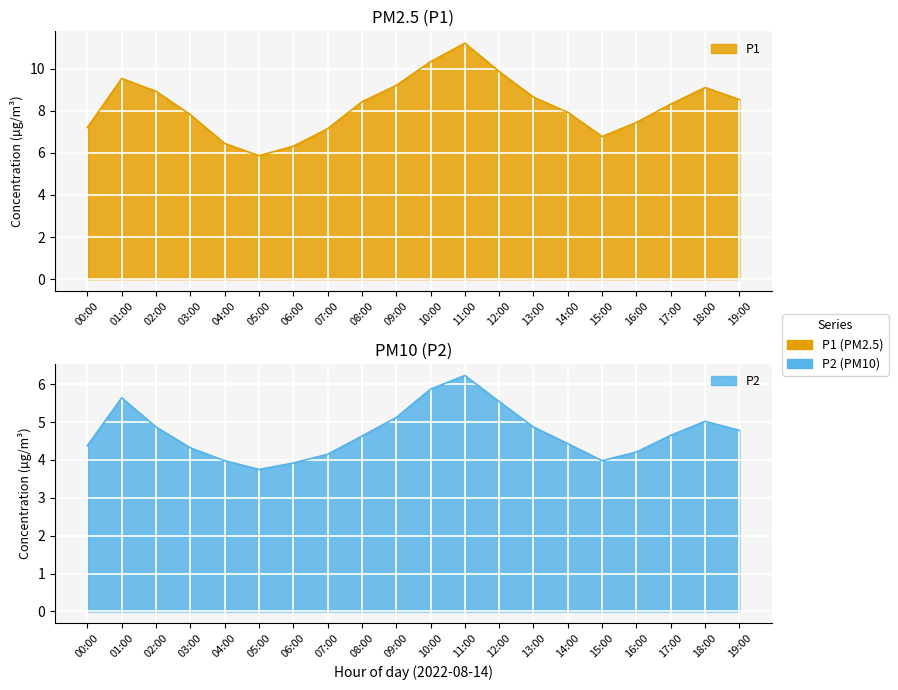

Reading left to right, list all the values displayed in this chart.

P1: 00:00=7.2	01:00=9.5	02:00=8.9	03:00=7.8	04:00=6.5	05:00=5.9	06:00=6.3	07:00=7.2	08:00=8.4	09:00=9.2	10:00=10.3	11:00=11.2	12:00=9.9	13:00=8.7	14:00=7.9	15:00=6.8	16:00=7.5	17:00=8.3	18:00=9.1	19:00=8.5
P2: 00:00=4.4	01:00=5.6	02:00=4.9	03:00=4.3	04:00=4.0	05:00=3.8	06:00=3.9	07:00=4.2	08:00=4.6	09:00=5.1	10:00=5.9	11:00=6.2	12:00=5.5	13:00=4.9	14:00=4.4	15:00=4.0	16:00=4.2	17:00=4.7	18:00=5.0	19:00=4.8